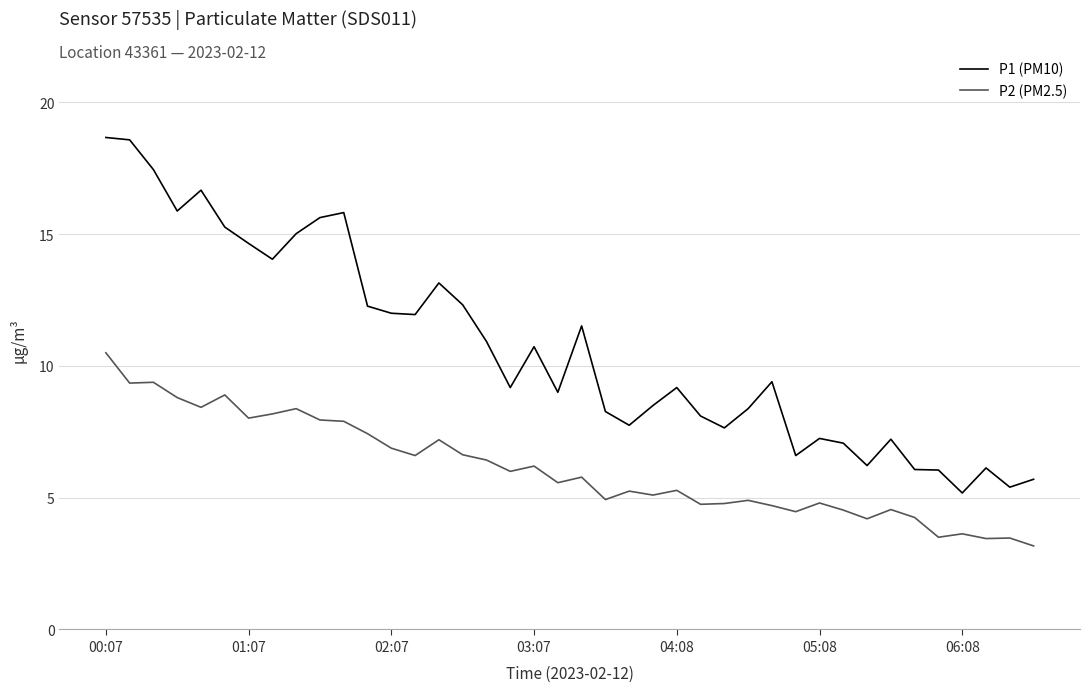

Which series has the largest total across all categories?

P1 (PM10)